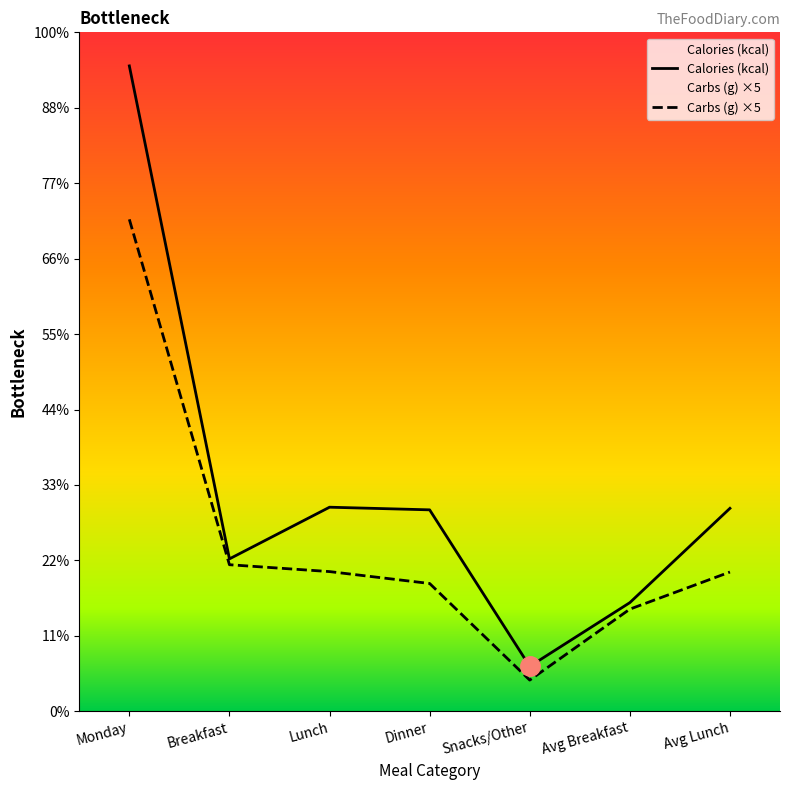

True or false: Calories (kcal) and Carbs (g) ×5 intersect in this chart.

False